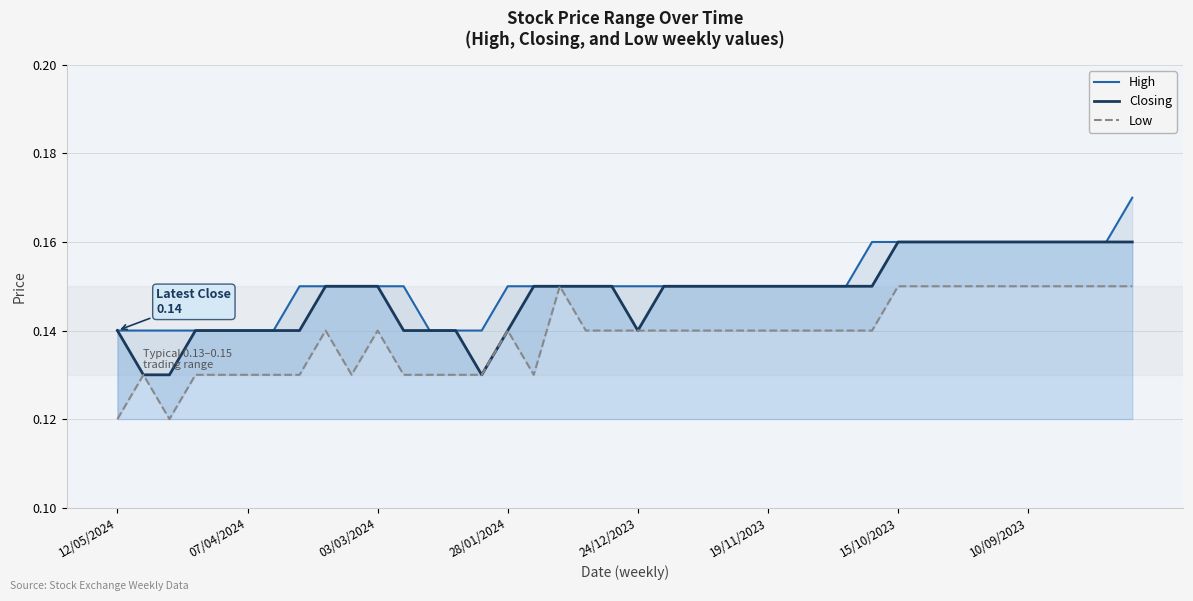

Which series has the largest total across all categories?

High